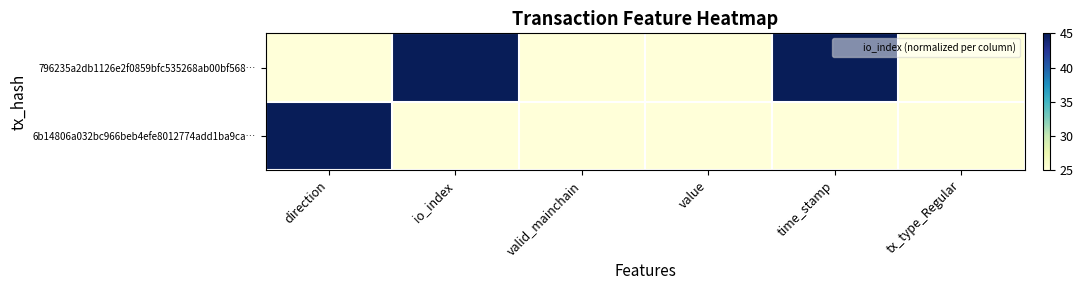

Which series has the largest total across all categories?

796235a2db1126e2f0859bfc535268ab00bf568…